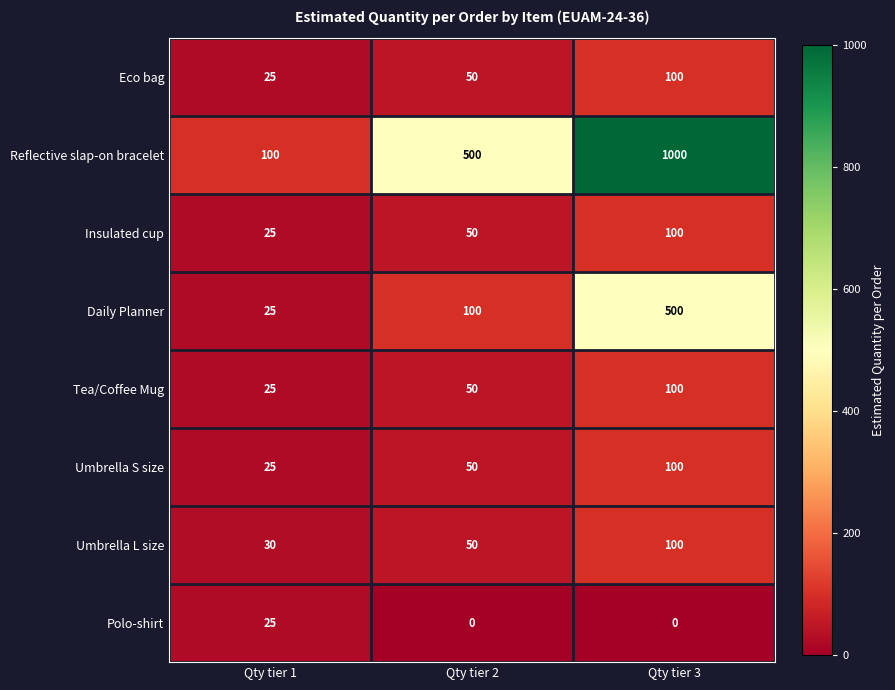

Which series has the widest spread of values?

Reflective slap-on bracelet